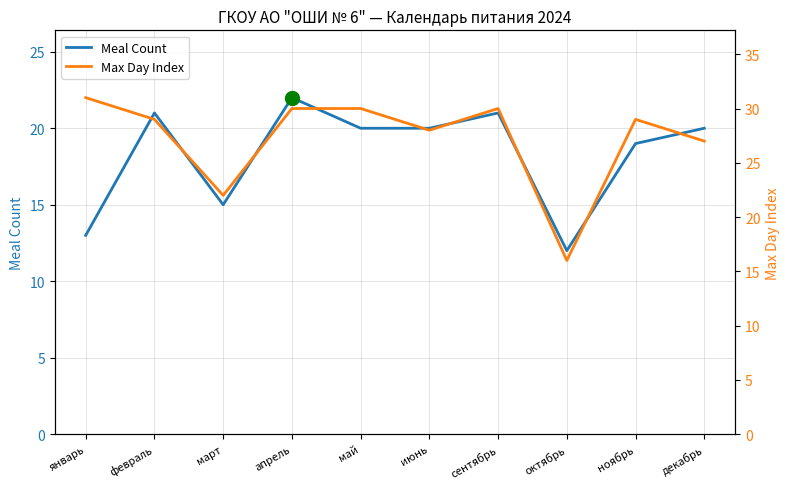

Reading left to right, what are all the values shown in this chart?

Meal Count: январь=13	февраль=21	март=15	апрель=22	май=20	июнь=20	сентябрь=21	октябрь=12	ноябрь=19	декабрь=20
Max Day Index: январь=31	февраль=29	март=22	апрель=30	май=30	июнь=28	сентябрь=30	октябрь=16	ноябрь=29	декабрь=27